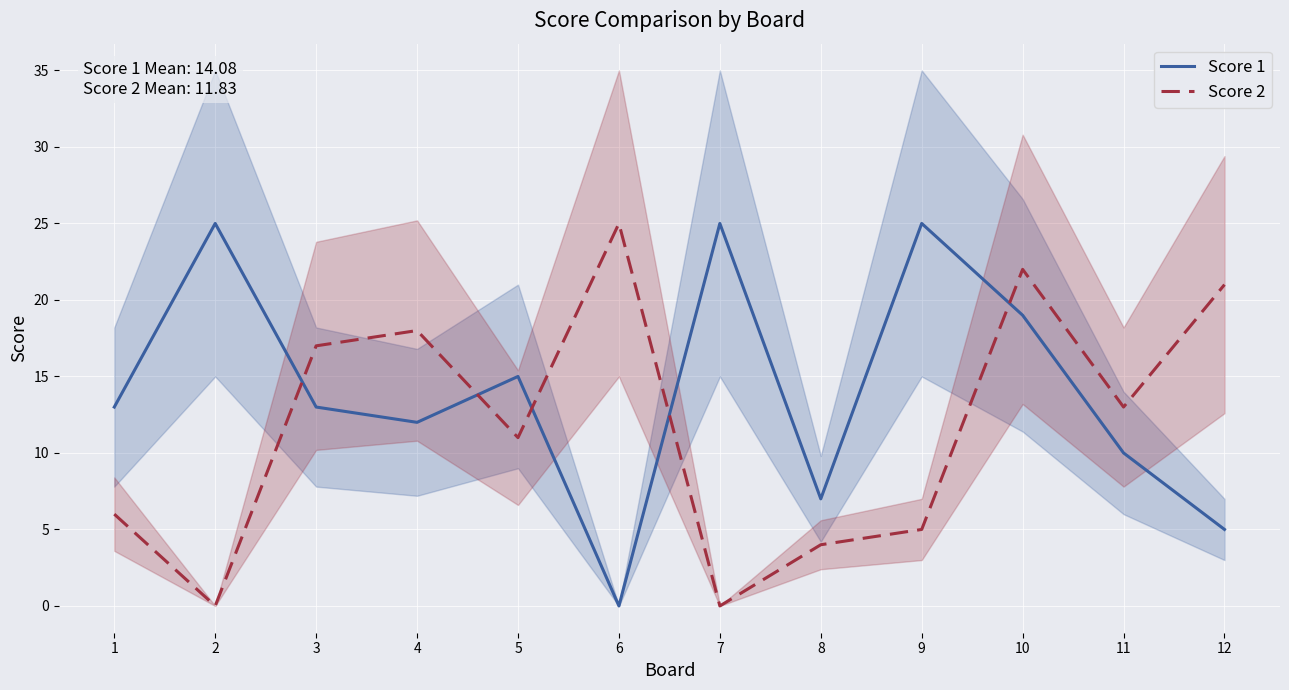

Between which two adjacent categories do Score 2 and Score 1 first intersect?

2 and 3